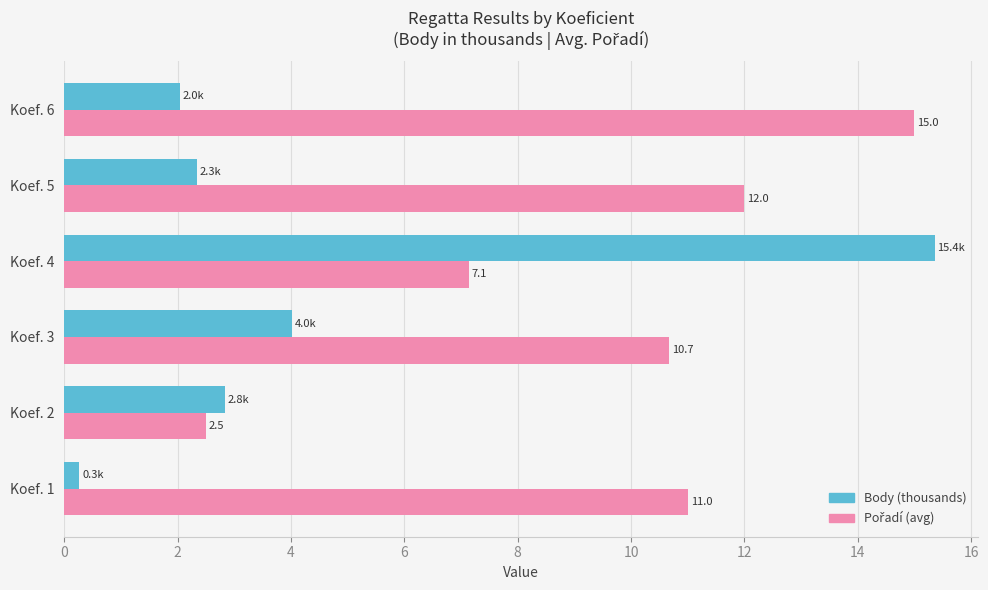

The value of Body (thousands) at Koef. 3 is 4.0. True or false?

True